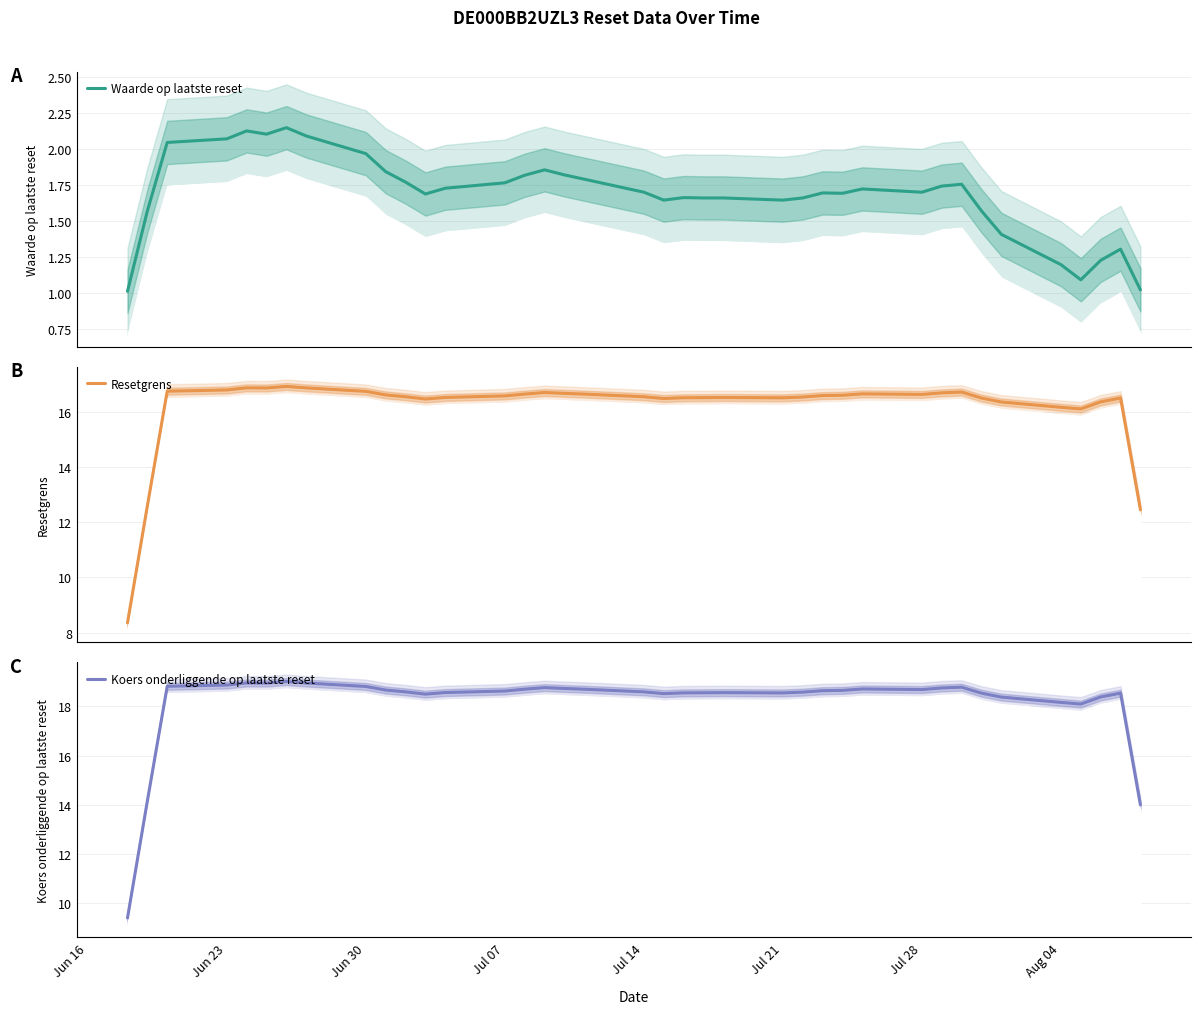

What is the maximum value for Resetgrens?

16.9